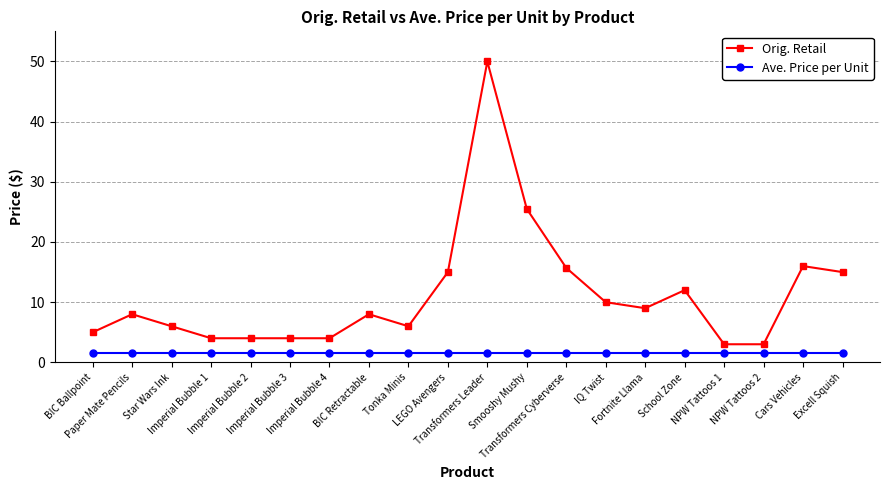

Does the chart have visible grid lines?

Yes